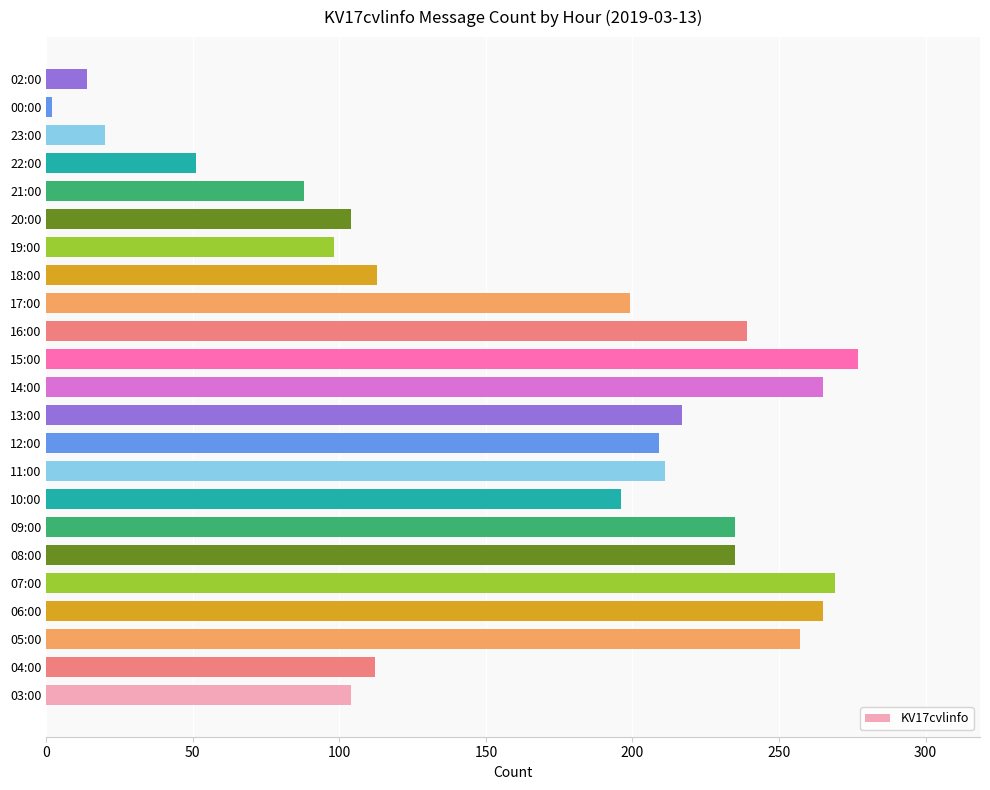

What is the average value?

164